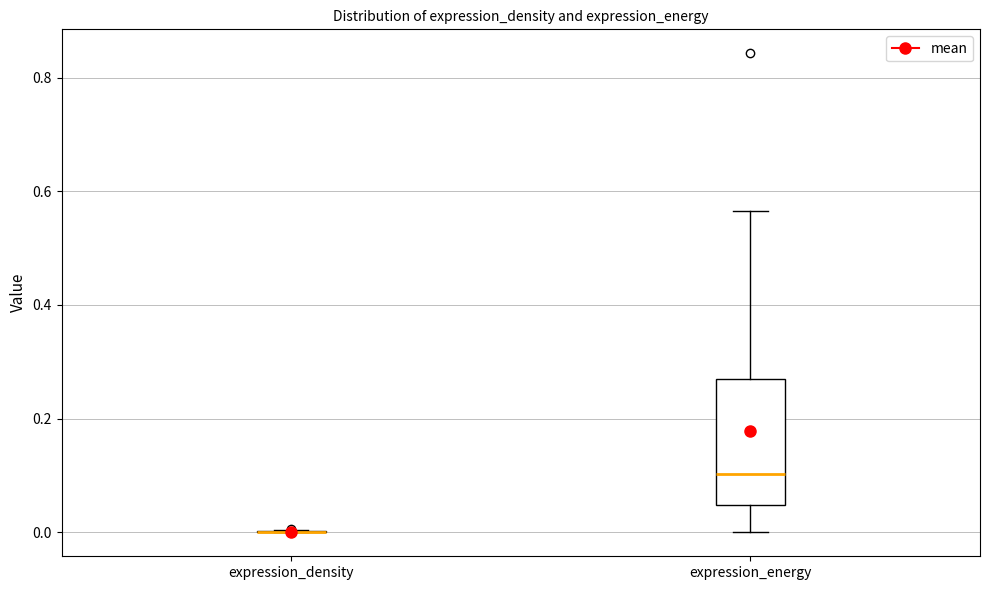

Where does the median line of the box for expression_energy sit on the y-axis? The values are not printed on the chart, so give them approximately, as read against the axis.

0.10